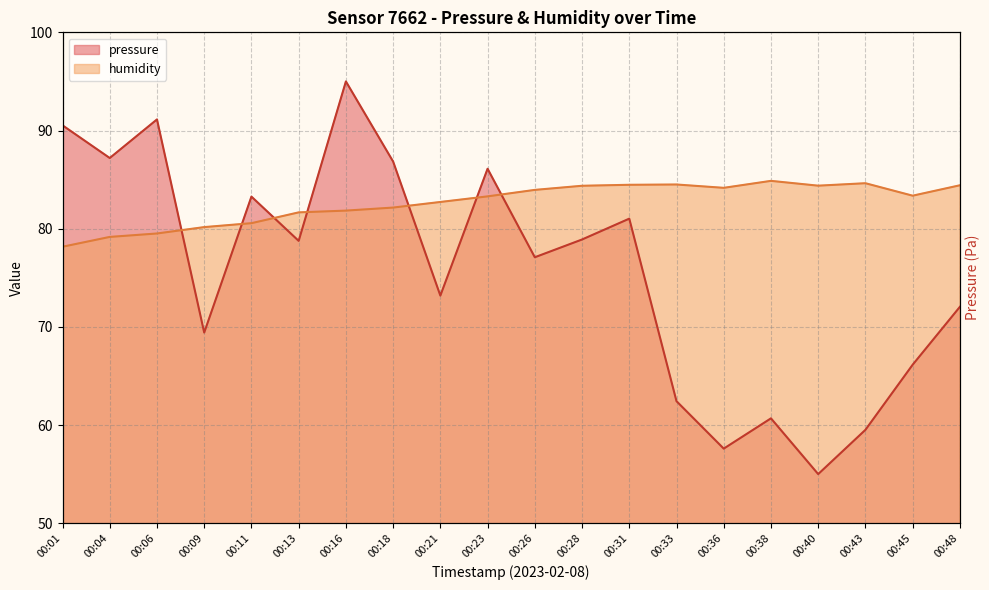

What is the value of the humidity point at the 12th from the left?

84.4